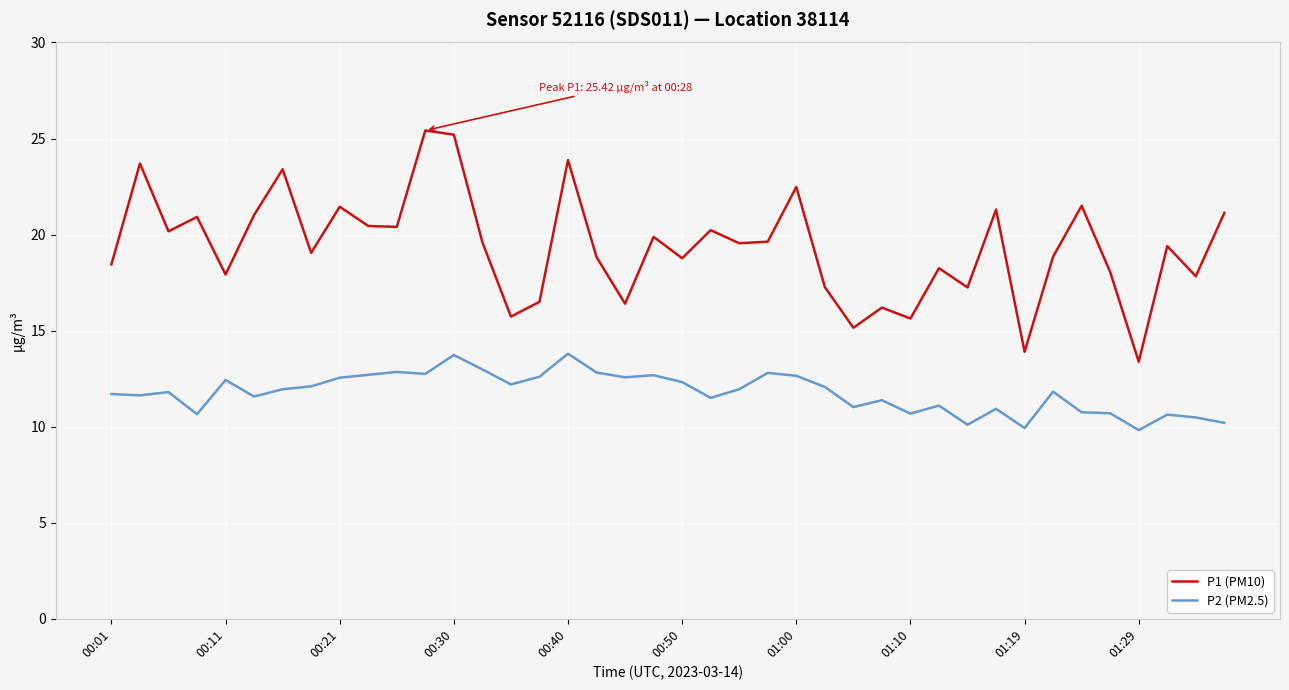

True or false: P2 (PM2.5) and P1 (PM10) intersect in this chart.

False